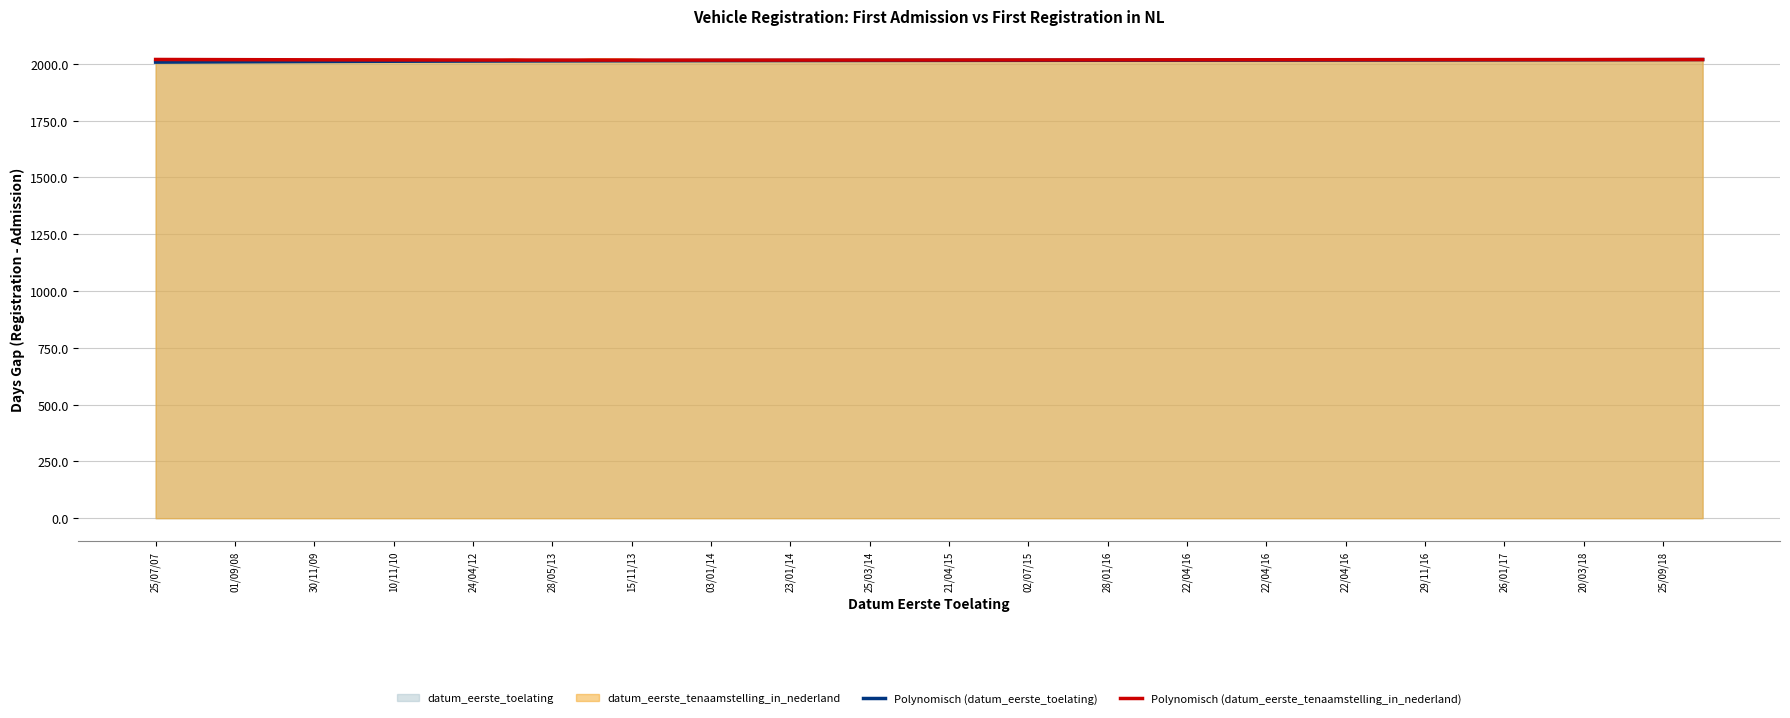

Where is Polynomisch (datum_eerste_toelating) nearest to the value 2013?

28/05/13